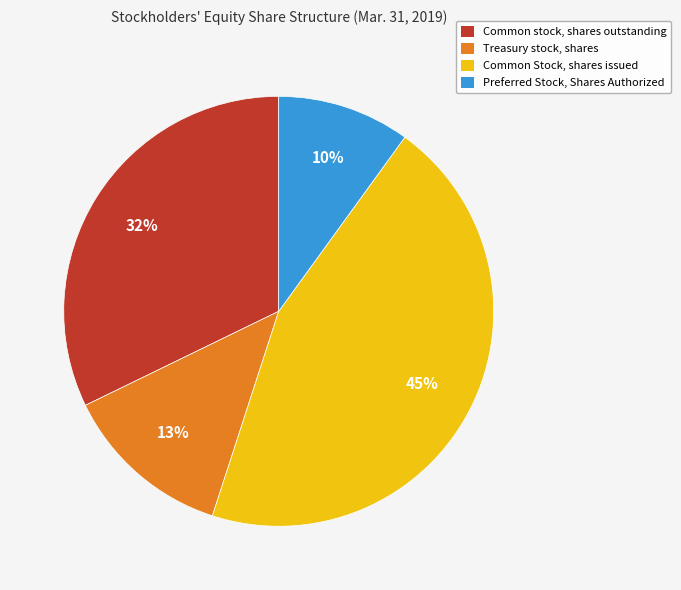

Which category has the smallest portion of the pie?

Preferred Stock, Shares Authorized